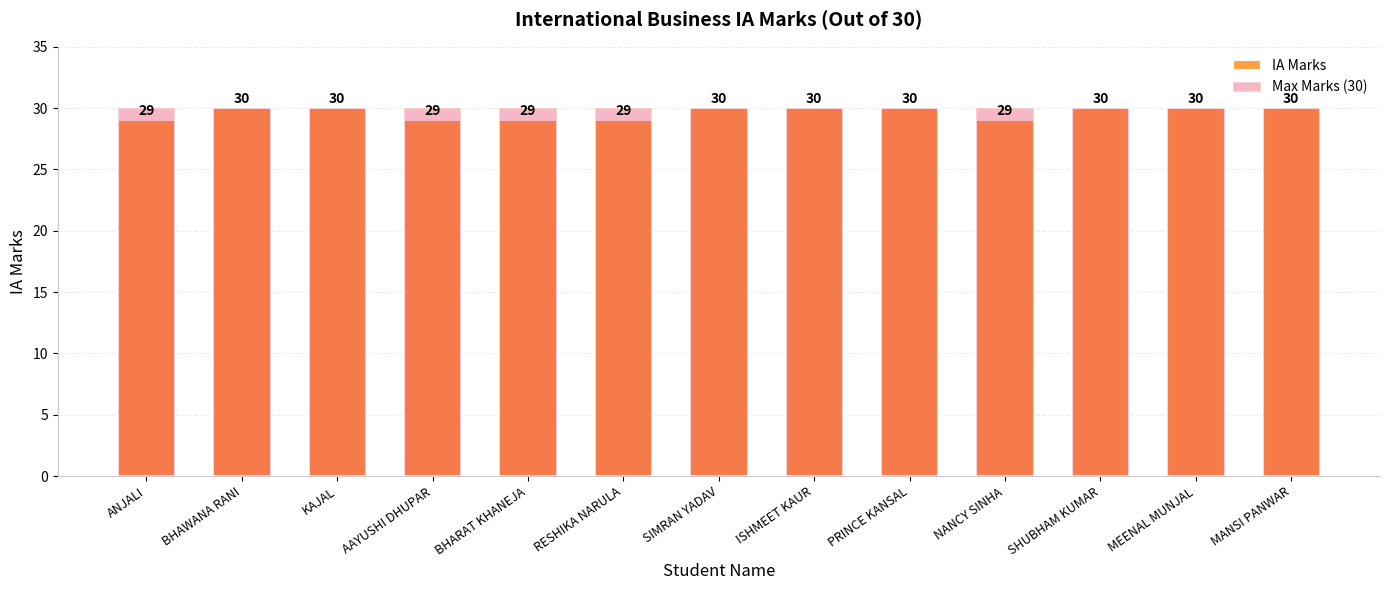

What is the label of the 12th bar from the right?

BHAWANA RANI